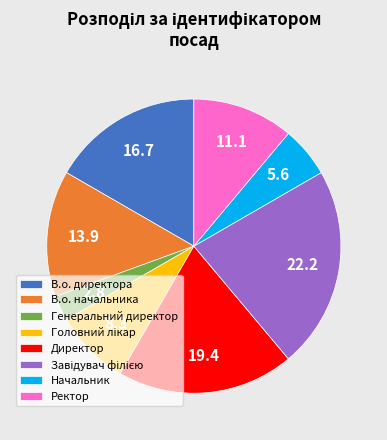

Is it true that В.о. директора is 26% of the pie?

False